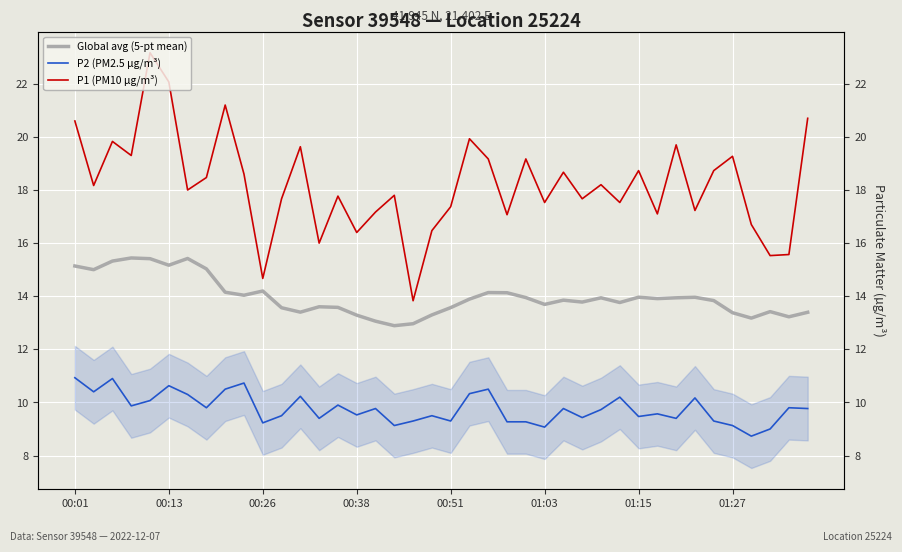

How many data points in P2 (PM2.5 µg/m³) are above 9?

38